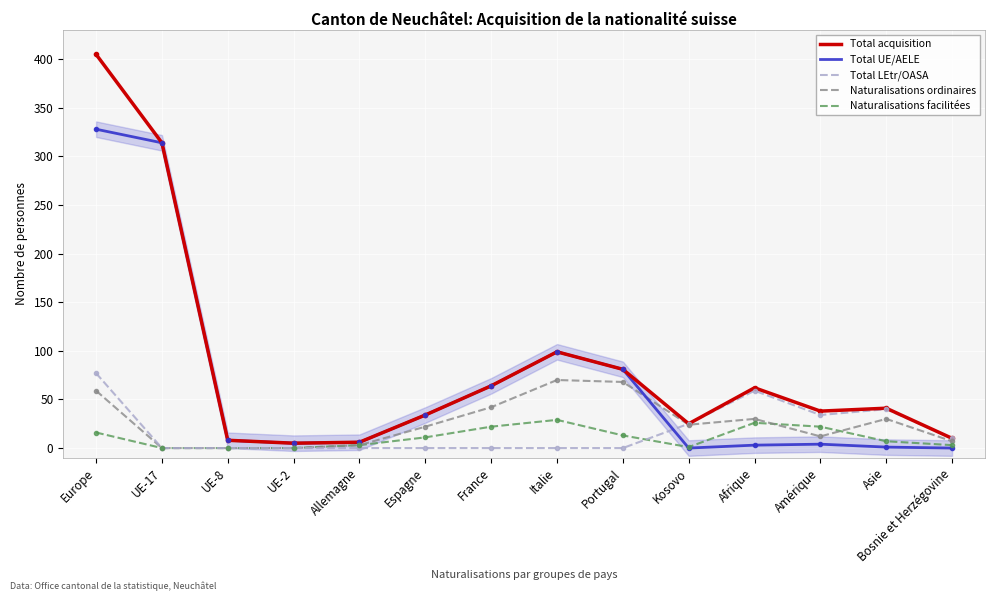

At how many categories does at least one series exceed 26?

9